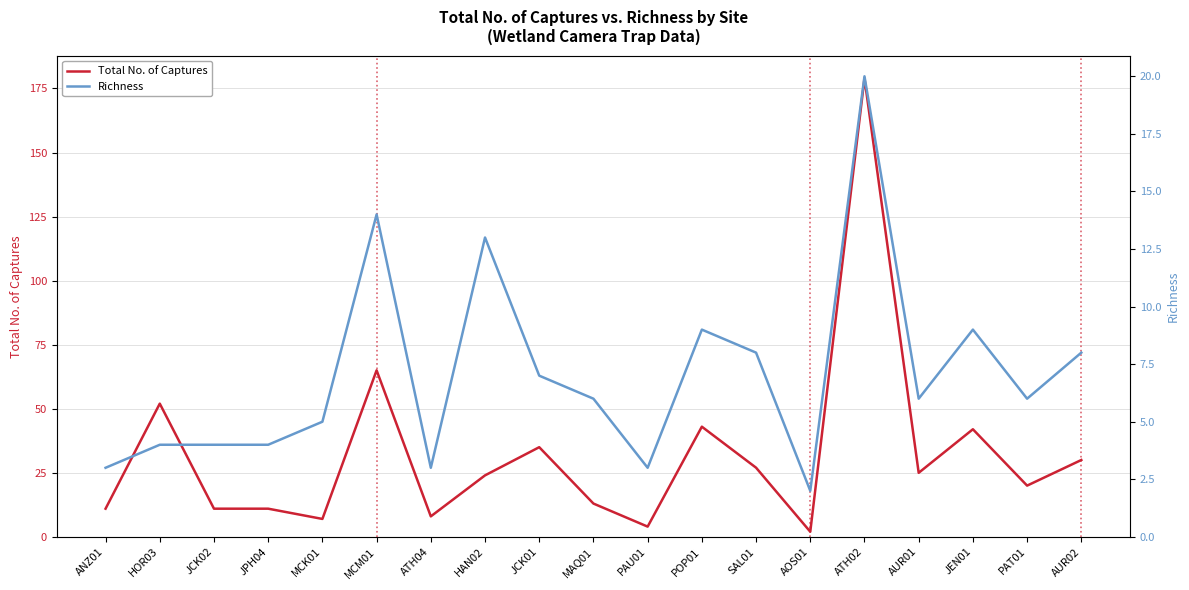

Reading left to right, extract all data points from this chart.

Total No. of Captures: 11	52	11	11	7	65	8	24	35	13	4	43	27	2	179	25	42	20	30
Richness: 3	4	4	4	5	14	3	13	7	6	3	9	8	2	20	6	9	6	8